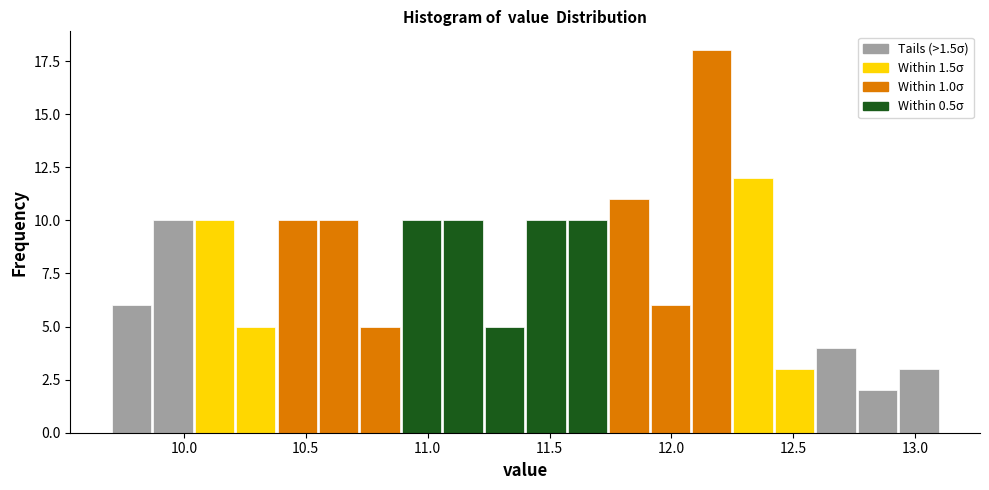

Around what value on the x-axis is the tallest bar? Give the approximate position of its centre, as read against the axis.

12.15